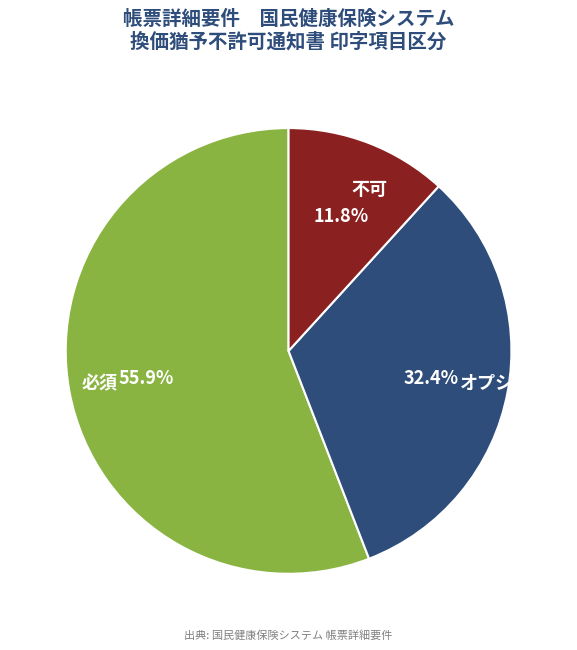

Between 不可 and 必須, which is larger?

必須